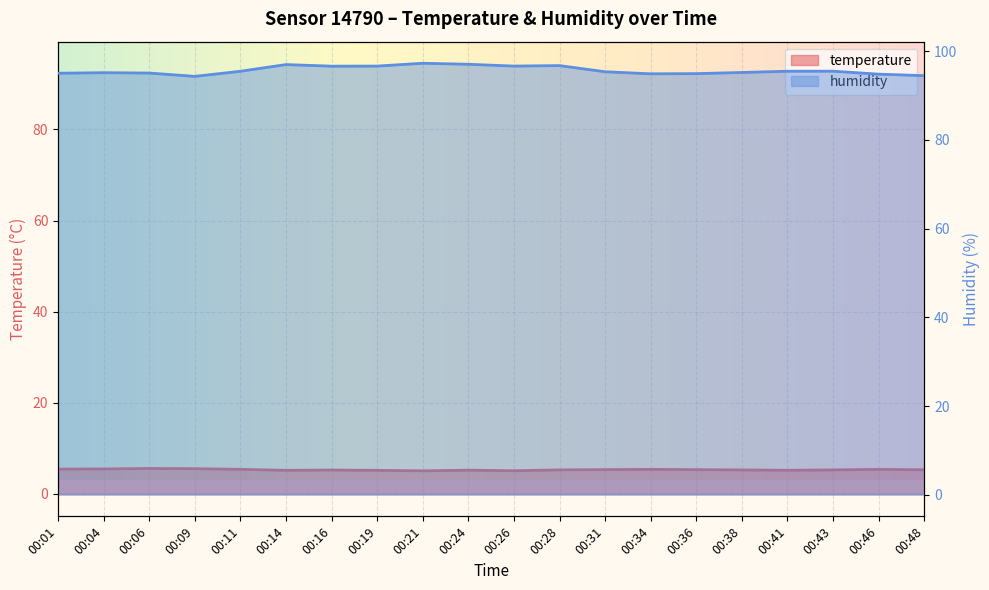

What is the highest value of the humidity series?

97.3